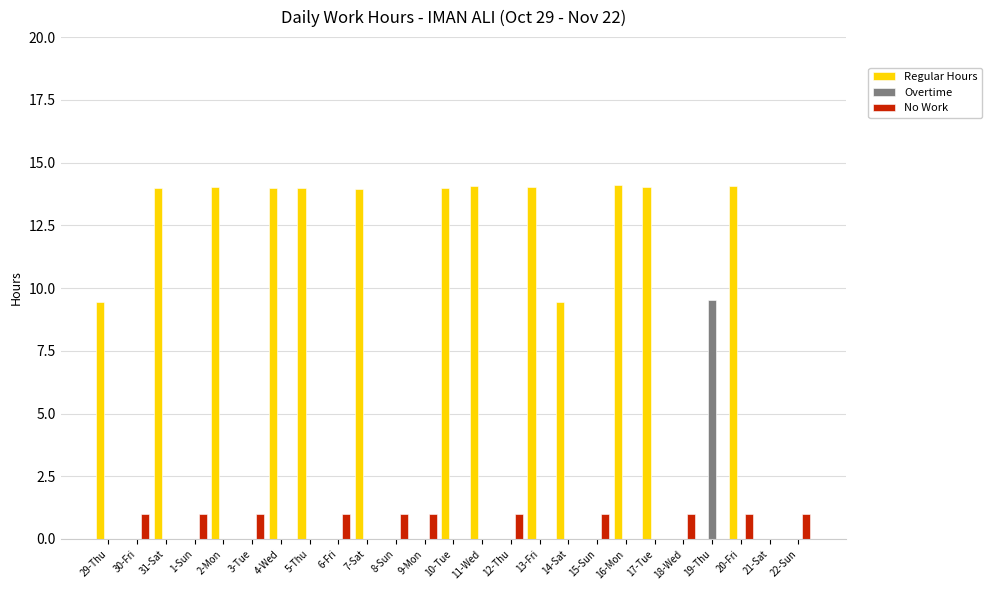

What is the total value across all series at 17-Tue?

14.0